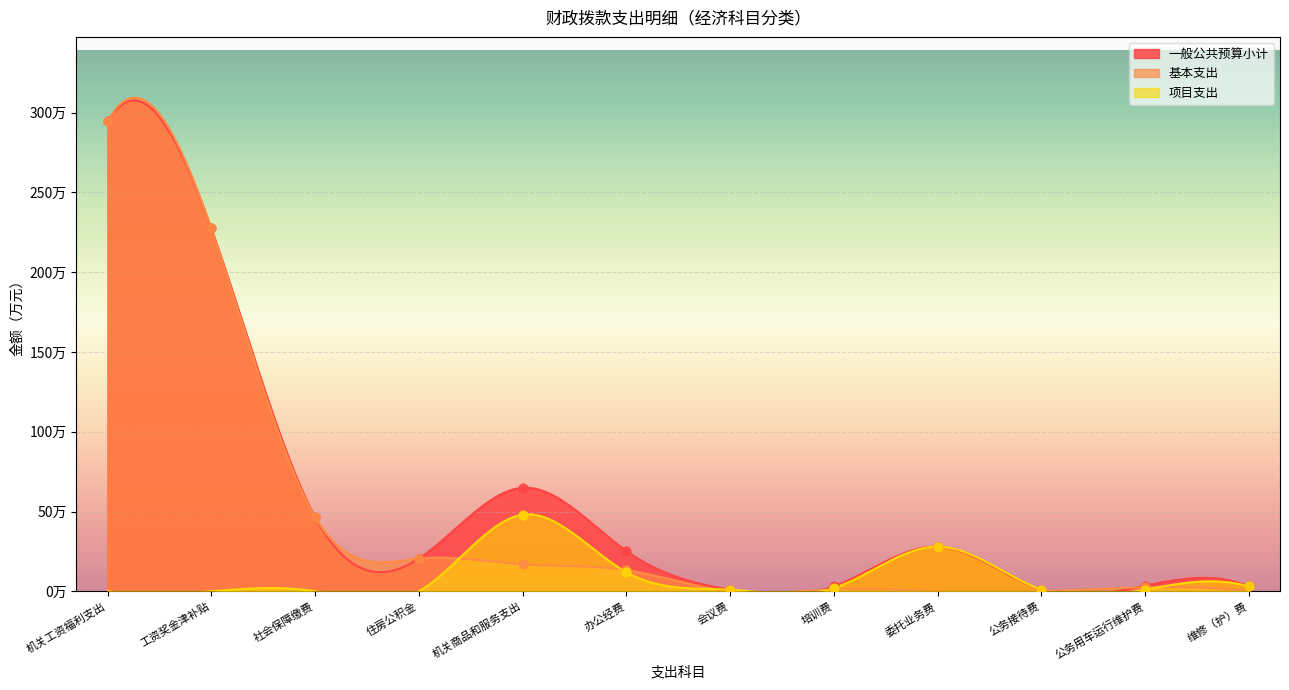

Is the value of 基本支出 at 工资奖金津补贴 greater than the value of 项目支出 at 工资奖金津补贴?

Yes